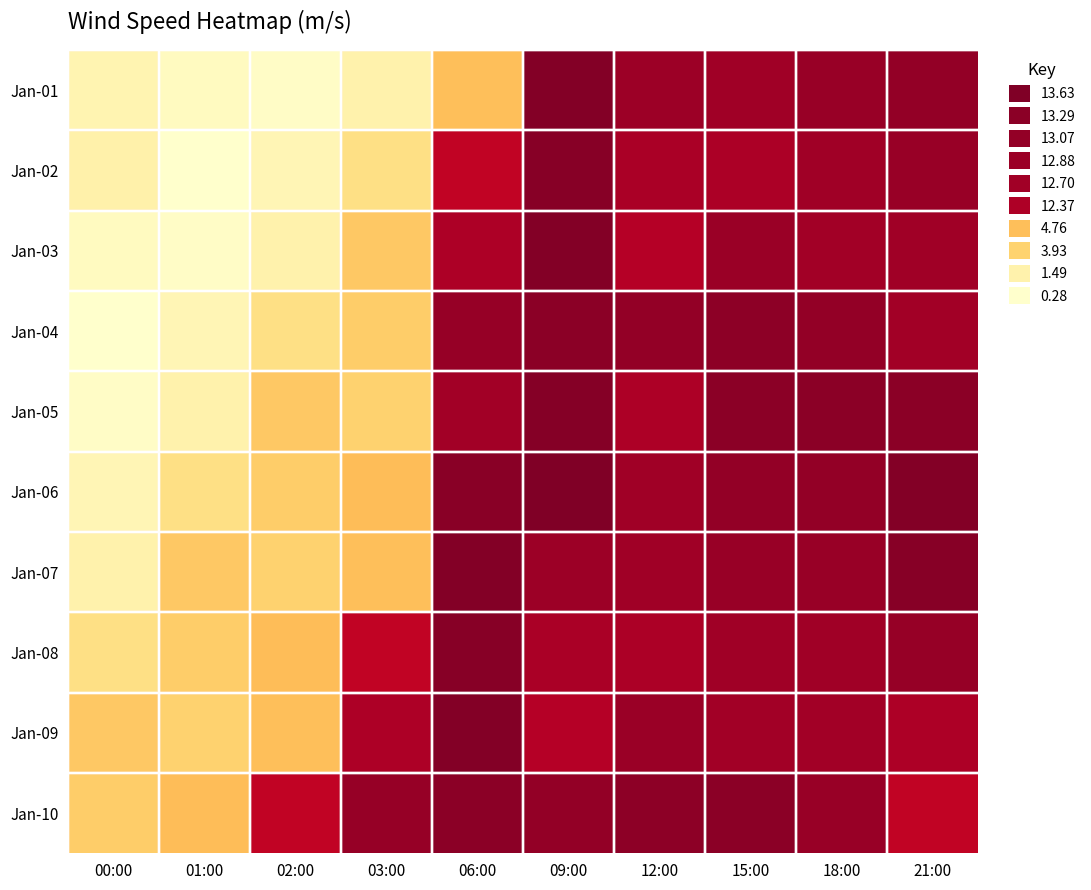

At which category does the chart reach its peak across all series?

09:00